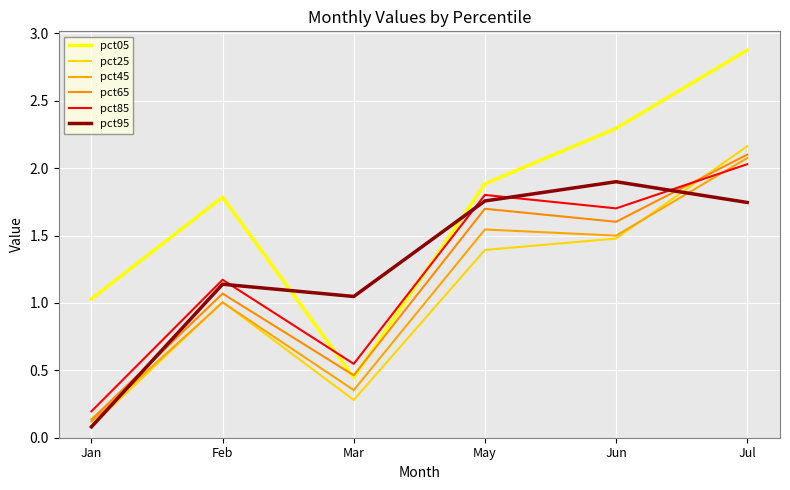

What is the approximate value of pct95 at Jun?

1.9